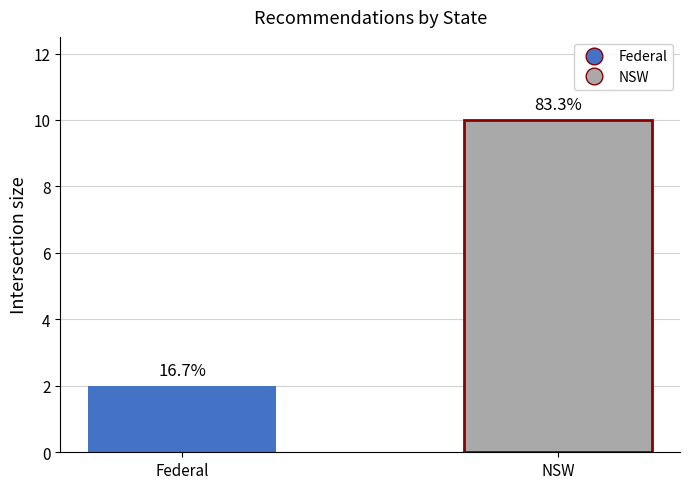

Are the bars grouped side by side (vs. stacked)?

No